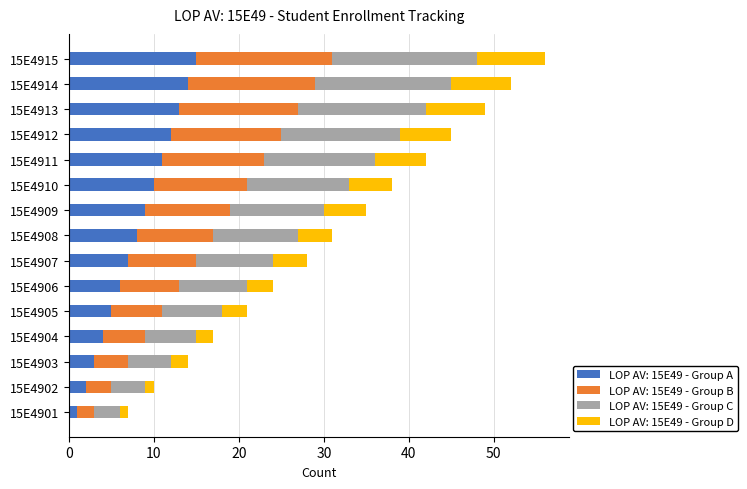

What is the total value across all series at 15E4910?

38